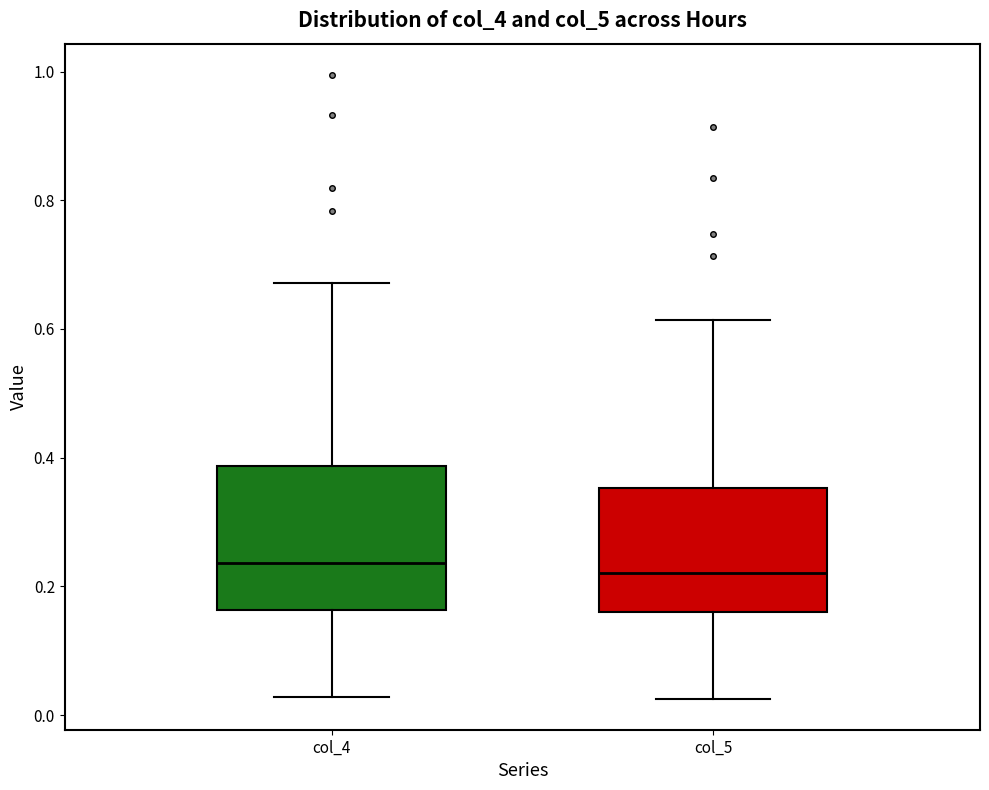

Where is the lower edge of the box for col_5 on the y-axis? The values are not printed on the chart, so give them approximately, as read against the axis.

0.16